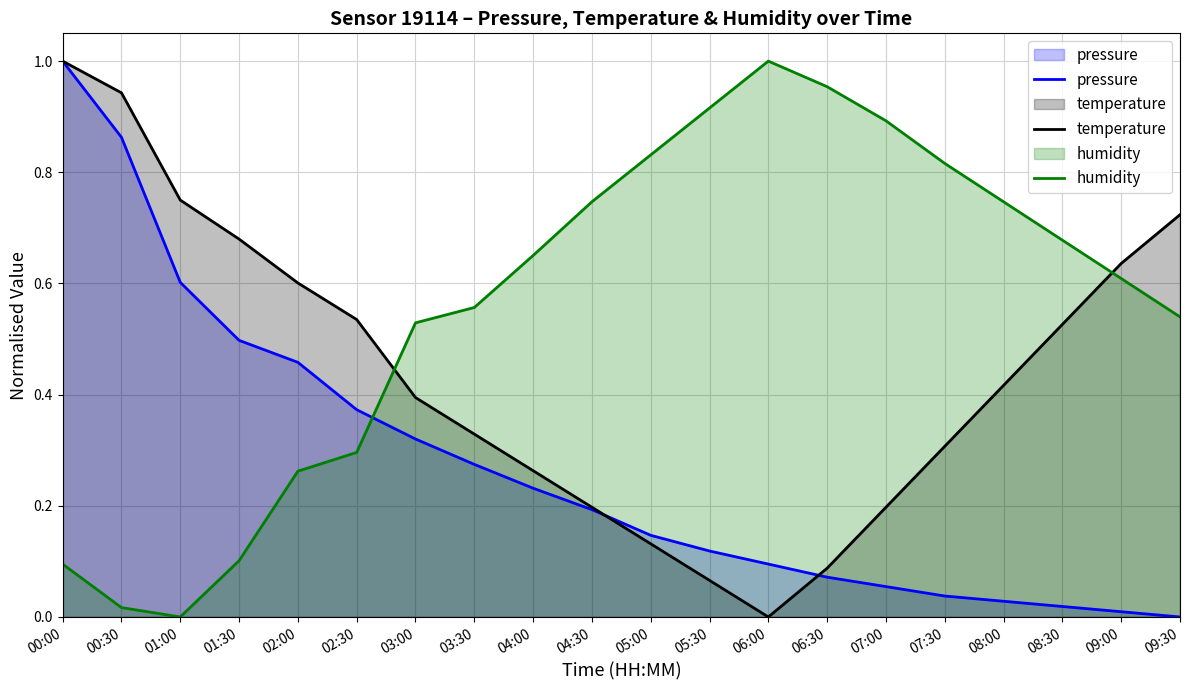

Which series ends up on top after the final intersection of pressure and humidity?

humidity